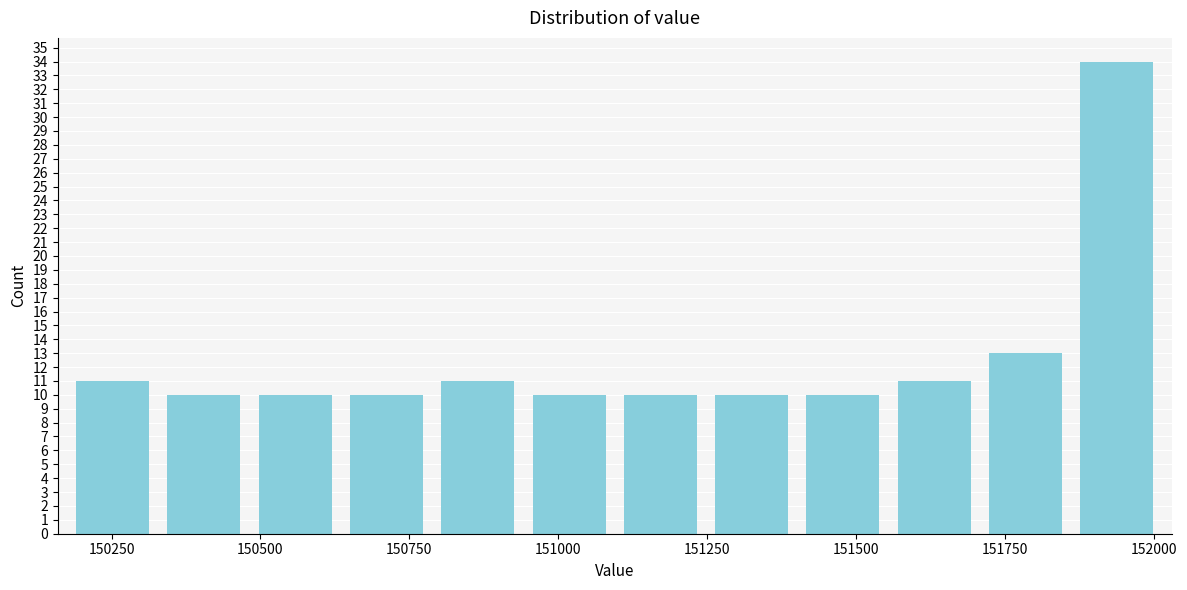

Around what value on the x-axis is the tallest bar? Give the approximate position of its centre, as read against the axis.

151950